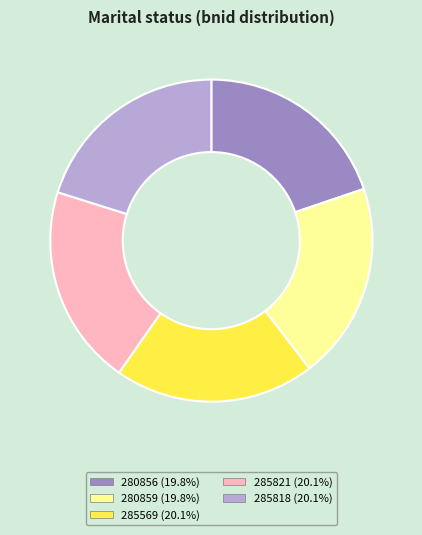

Count the number of slices in the pie.

5